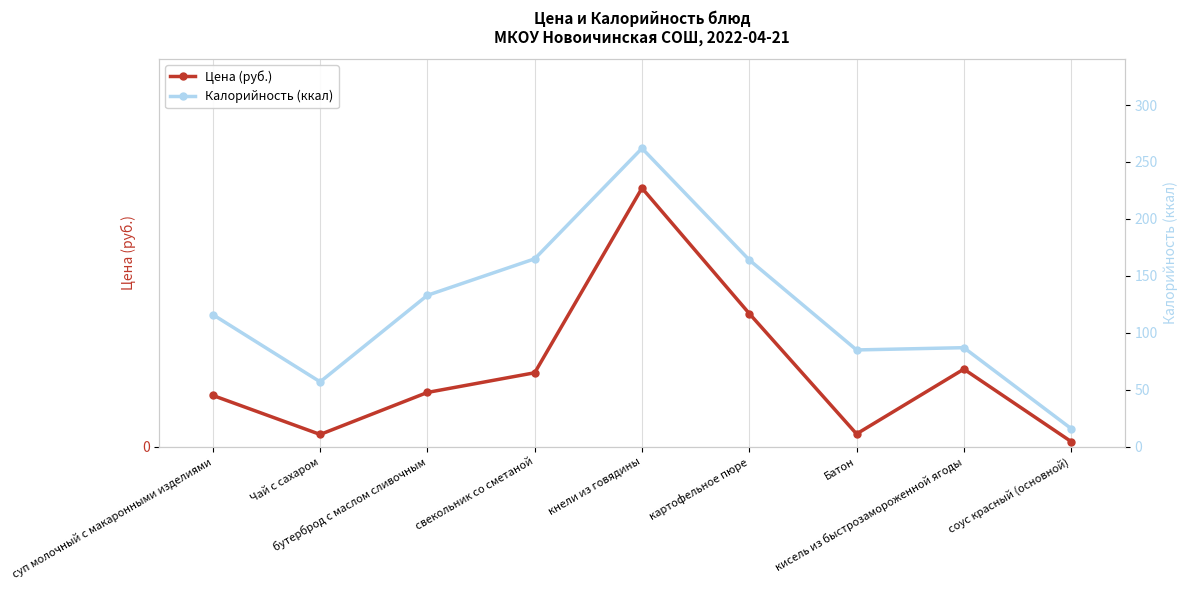

How many lines are shown in the chart?

2